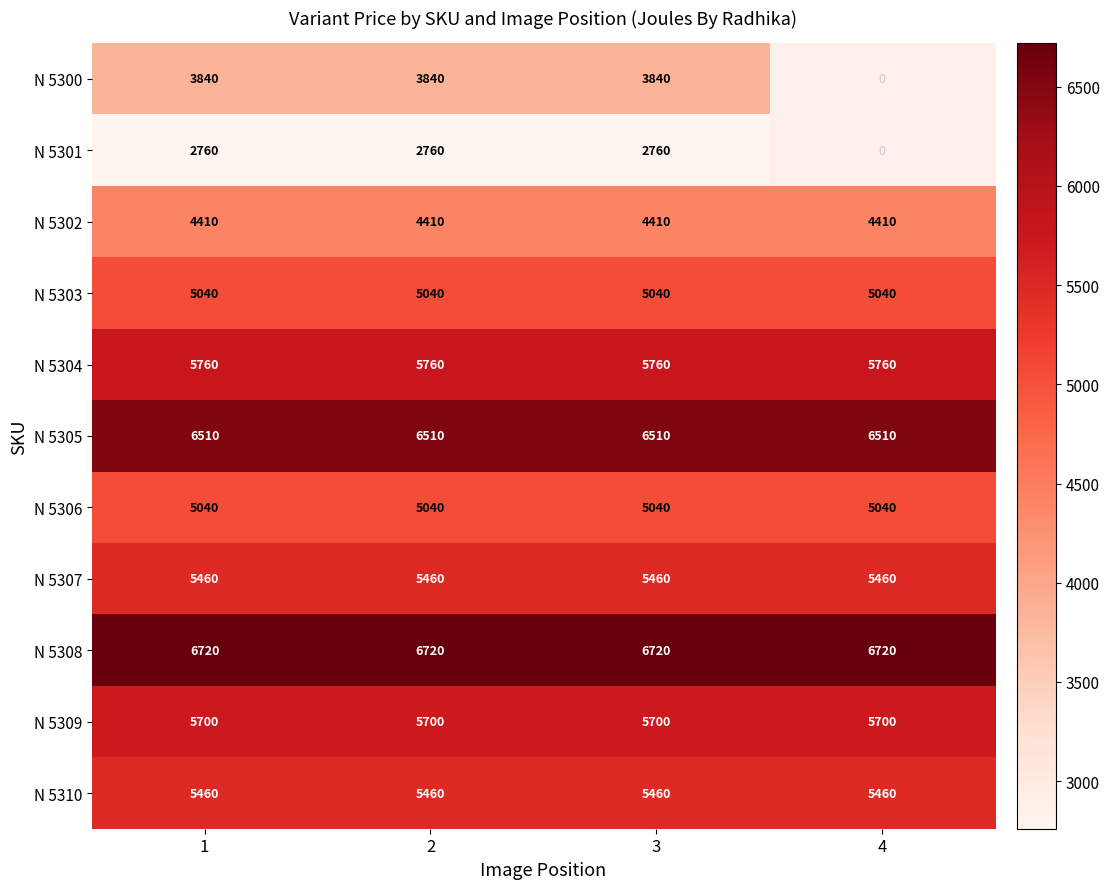

What is the average value of the N 5308 series?

6720